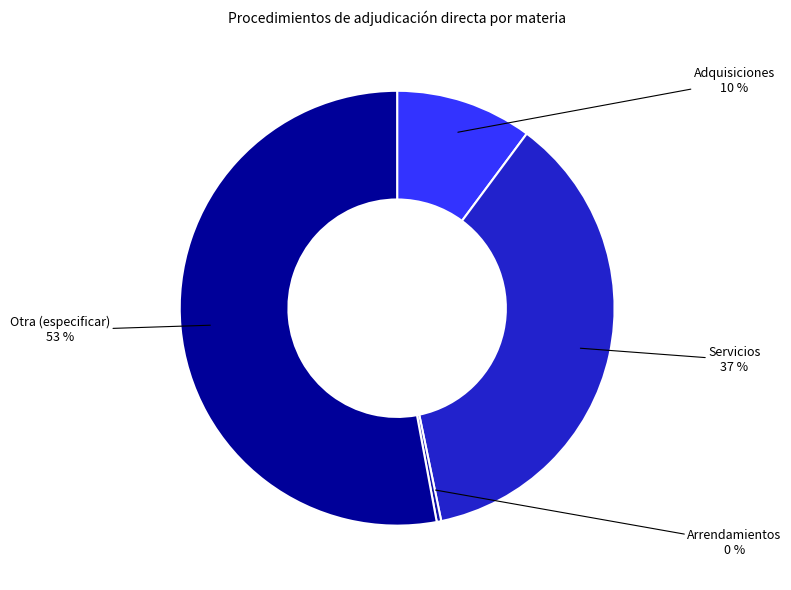

Which slice is the largest?

Otra (especificar)